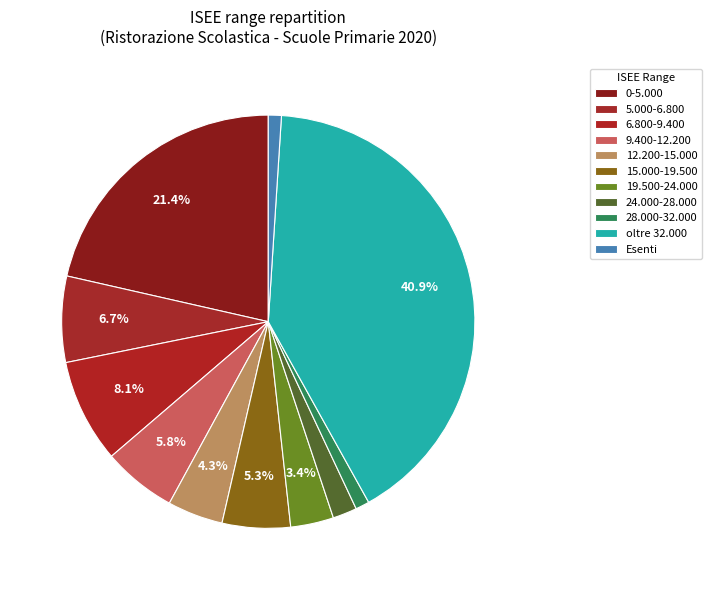

Approximately how many times larger is the value at 6.800-9.400 compared to 9.400-12.200?

1.4